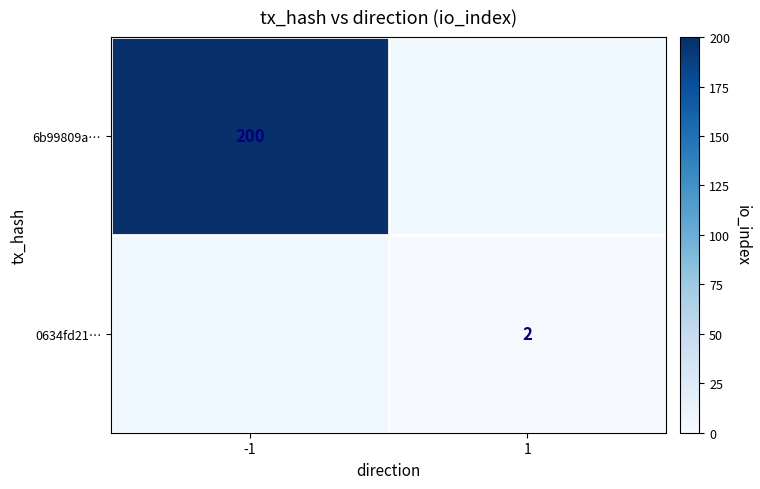

The value of 0634fd21… at 1 is 3. True or false?

False